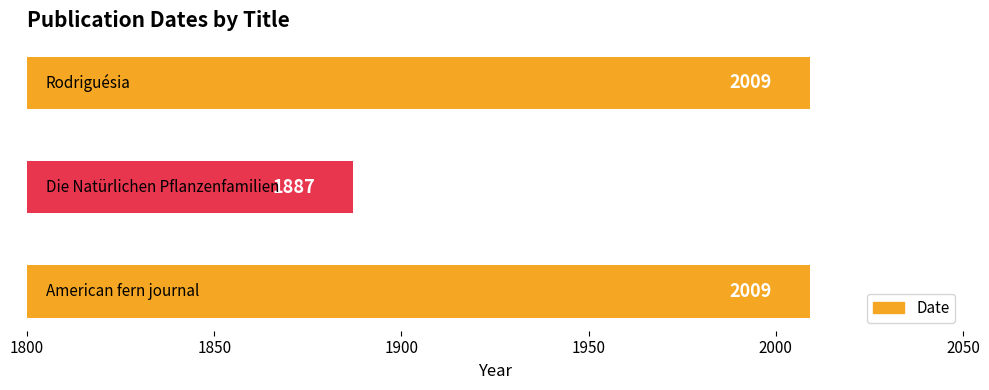

What is the difference between the second highest and minimum values?

122